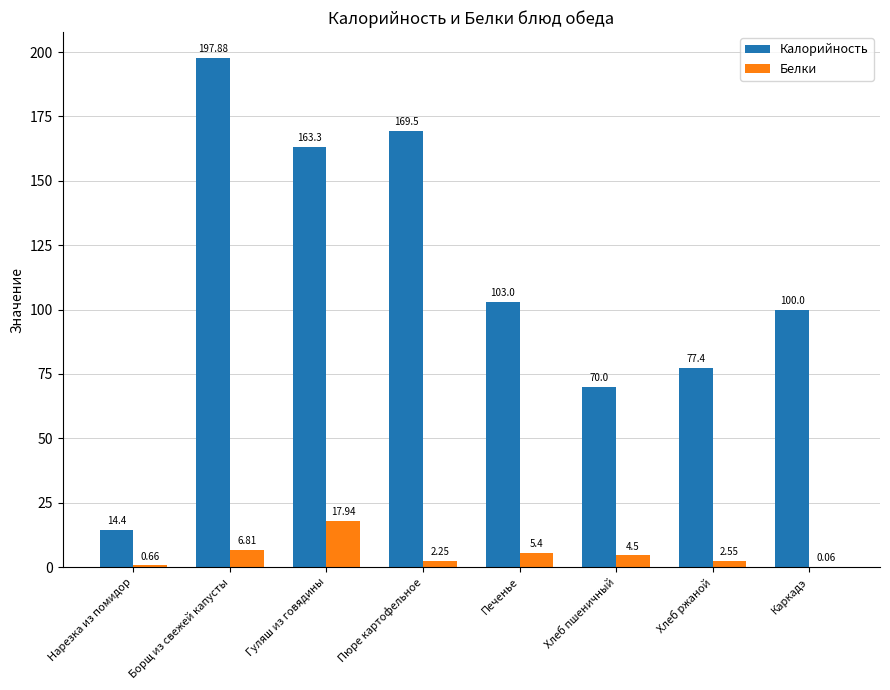

At which category is the sum across all series the highest?

Борщ из свежей капусты